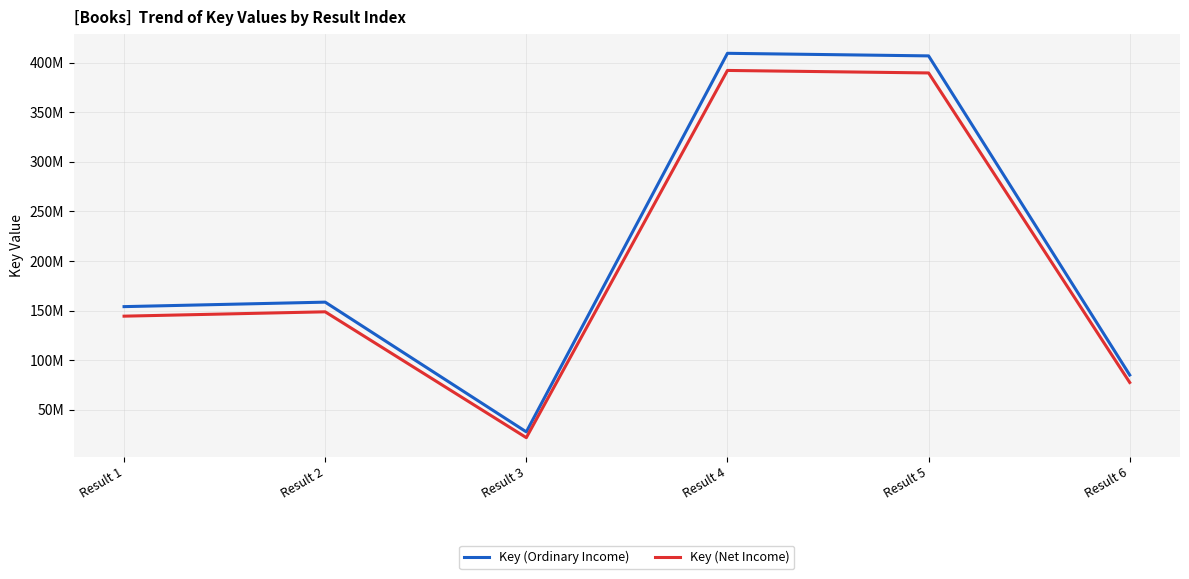

Rank the series by their average value, from highest to lowest.

Key (Ordinary Income), Key (Net Income)